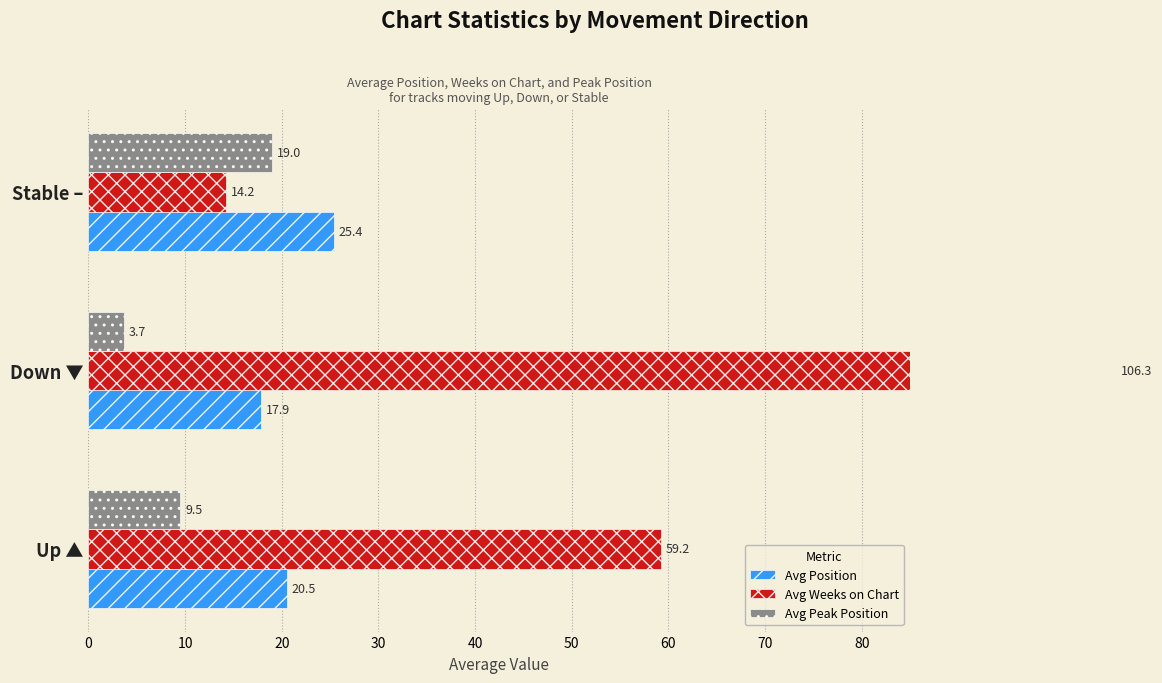

What is the sum of all Avg Position values?

63.8